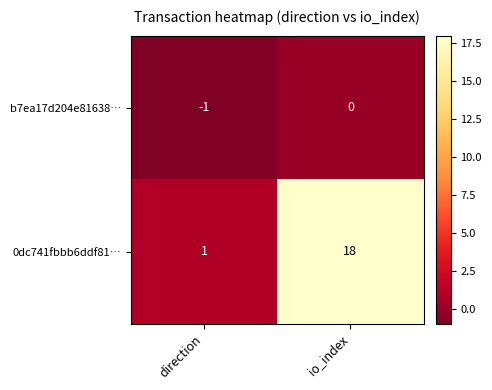

Reading left to right, list all the values displayed in this chart.

b7ea17d204e81638…: direction=-1	io_index=0
0dc741fbbb6ddf81…: direction=1	io_index=18